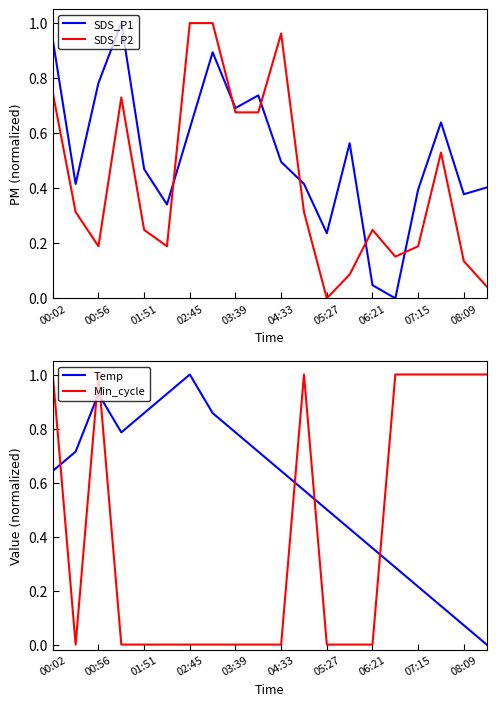

The value of Min_cycle at 00:02 is 0.7. True or false?

False